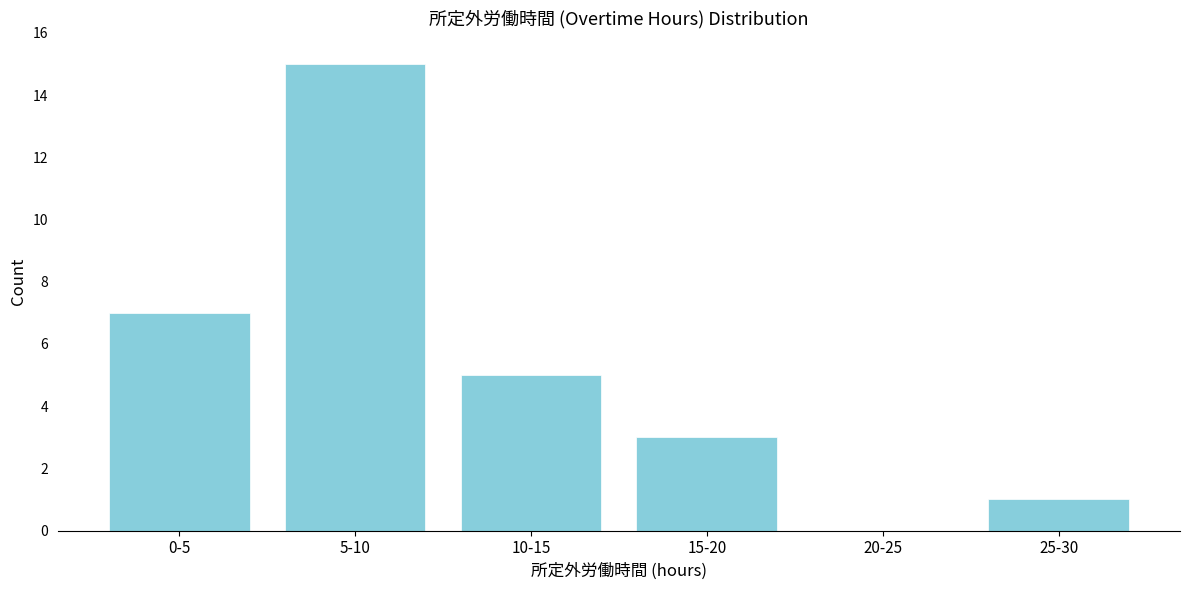

Reading right to left, what are all the values shown in this chart?

25-30=1	20-25=0	15-20=3	10-15=5	5-10=15	0-5=7